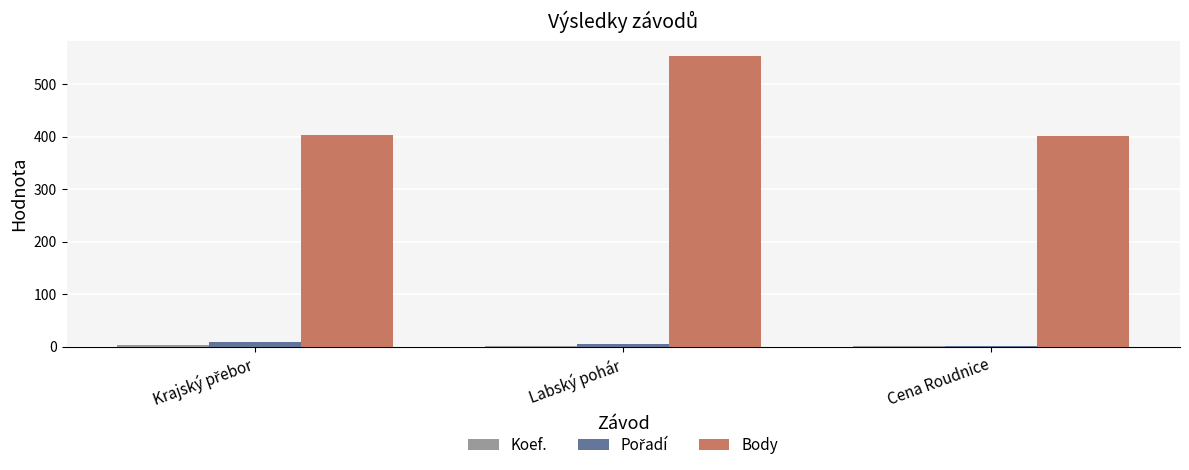

Is it true that Body equals 553 at Cena Roudnice?

False